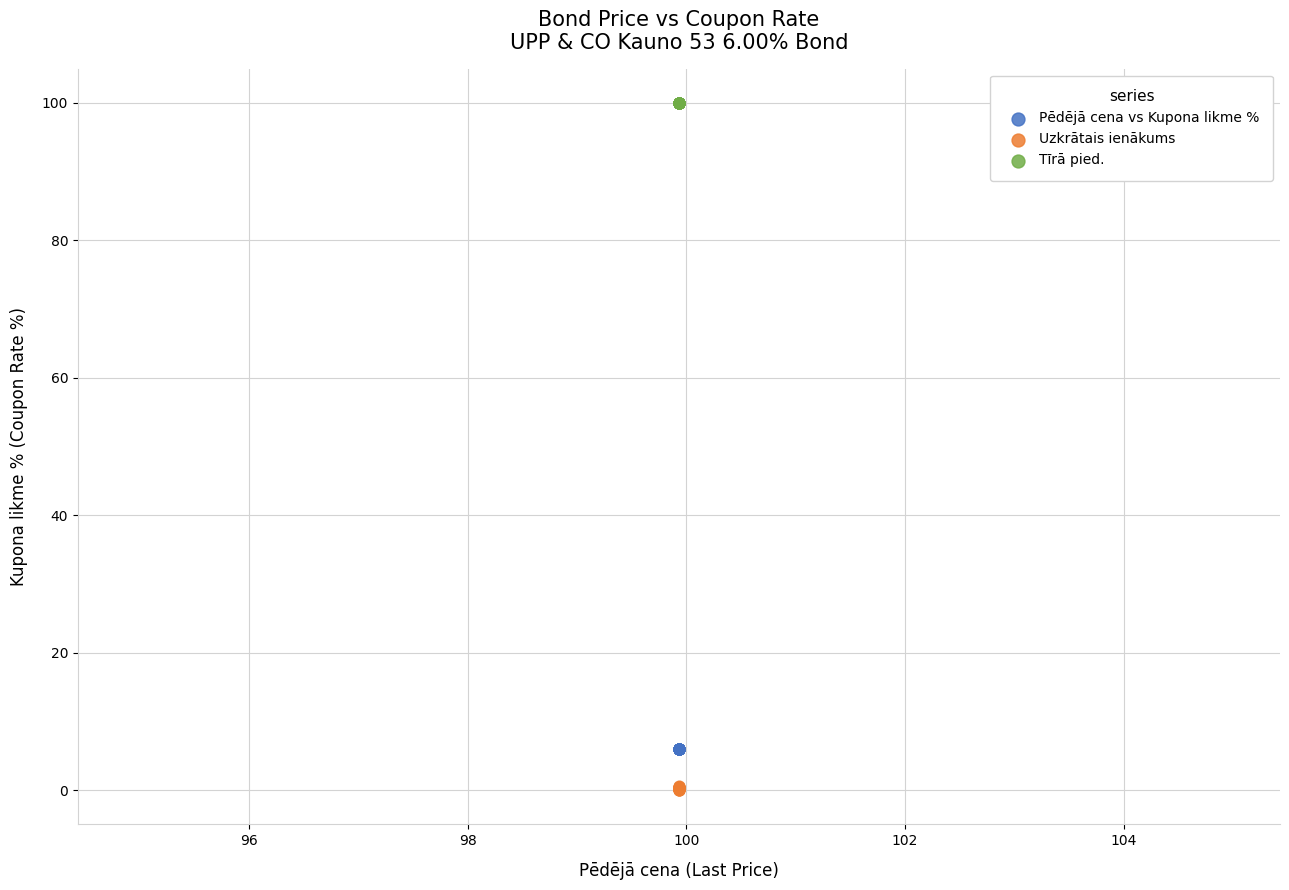

Which series reaches the maximum Y coordinate?

Tīrā pied.